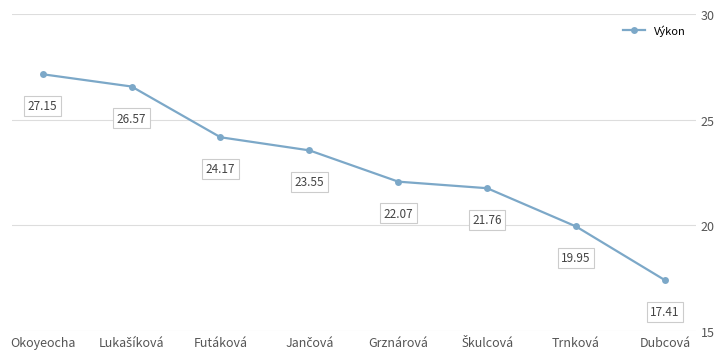

Where does the data first go above 23?

Okoyeocha